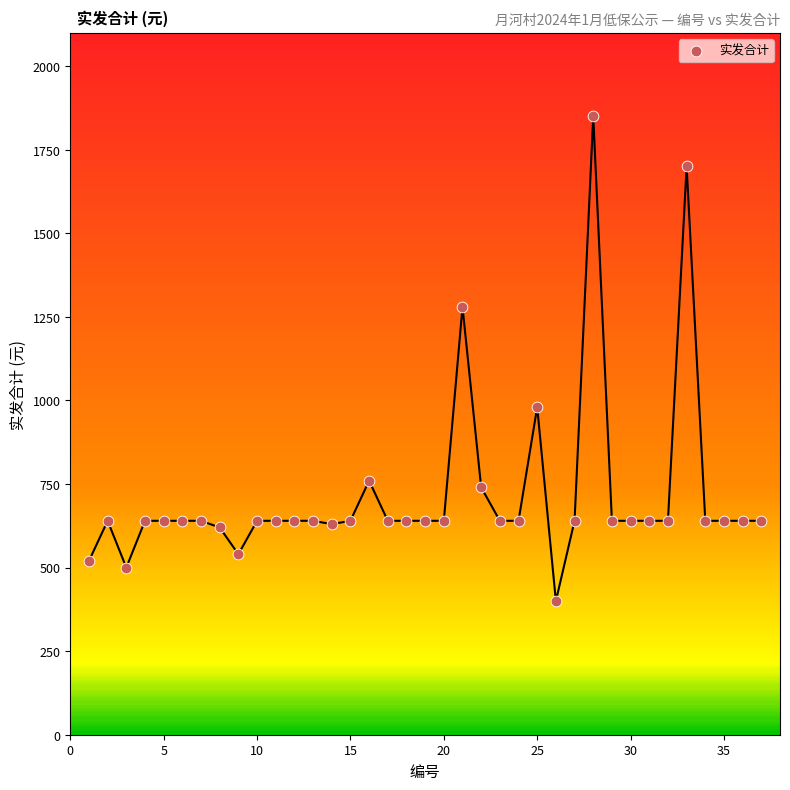

What is the range of Y values (max minus min)?

1450